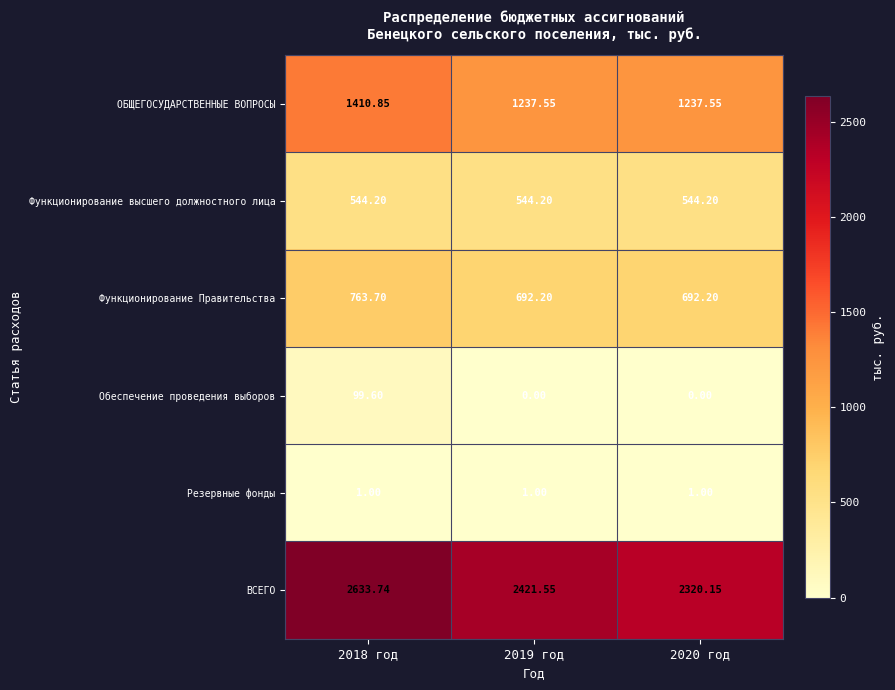

List the series in order of their peak value, highest first.

ВСЕГО, ОБЩЕГОСУДАРСТВЕННЫЕ ВОПРОСЫ, Функционирование Правительства, Функционирование высшего должностного лица, Обеспечение проведения выборов, Резервные фонды